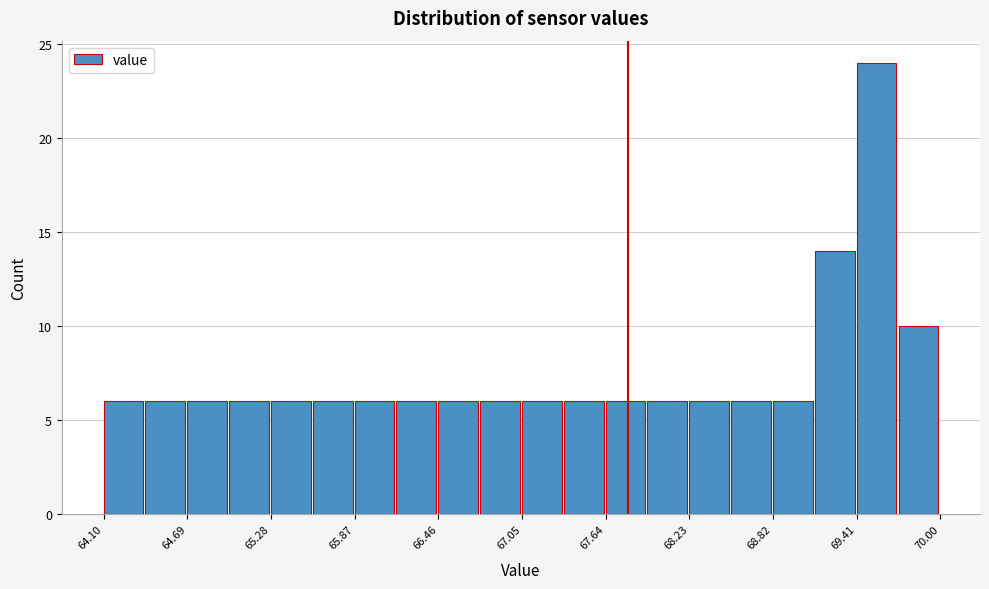

Around what value on the x-axis is the tallest bar? Give the approximate position of its centre, as read against the axis.

69.6